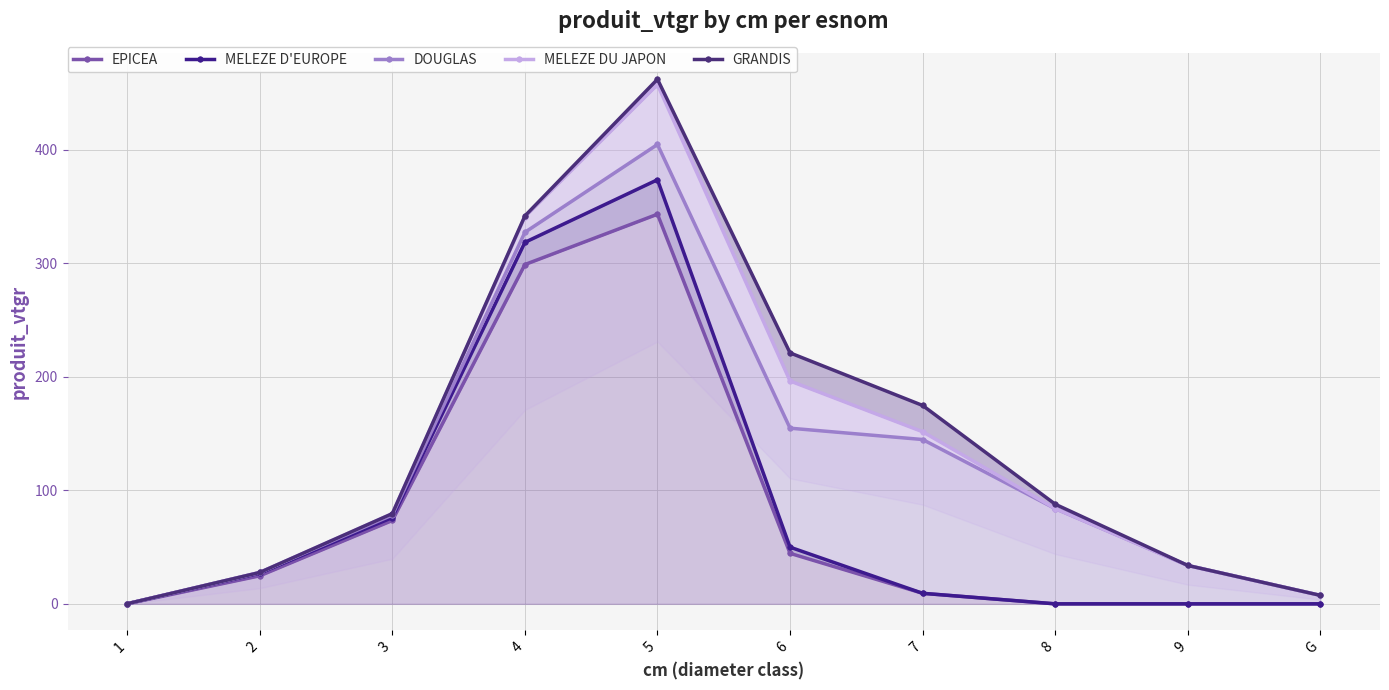

True or false: DOUGLAS and GRANDIS cross at least once.

False